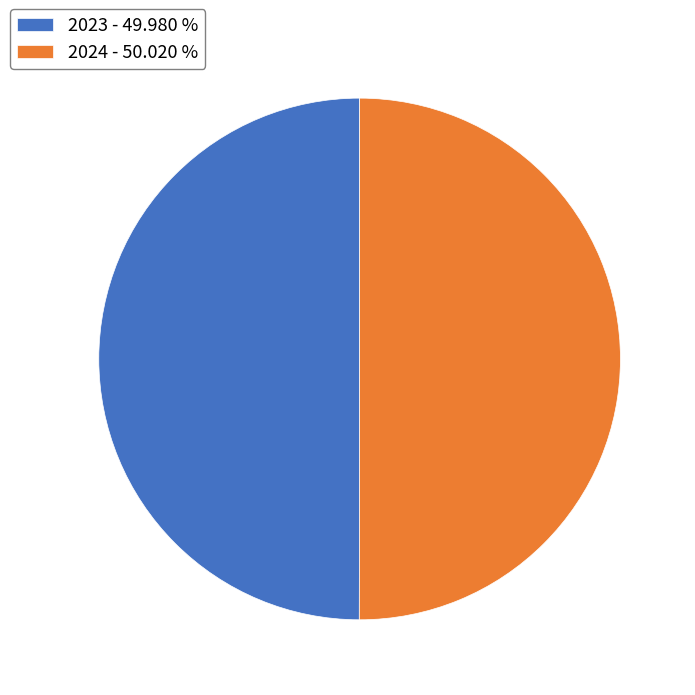

Is it true that 2024 is 50% of the pie?

True